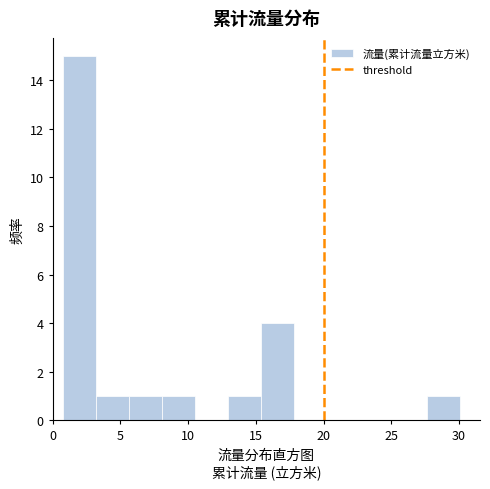

Over which range of the x-axis is the bar tallest?

0.5 to 3.0